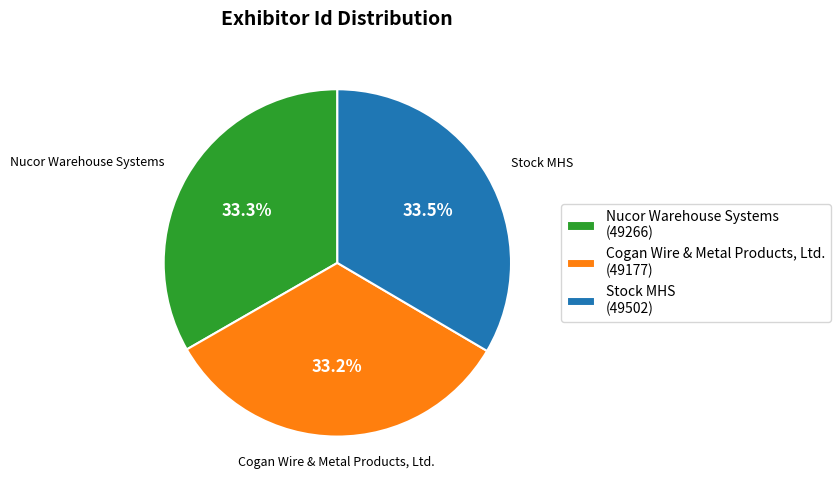

Does Nucor Warehouse Systems account for over 50% of the chart?

No